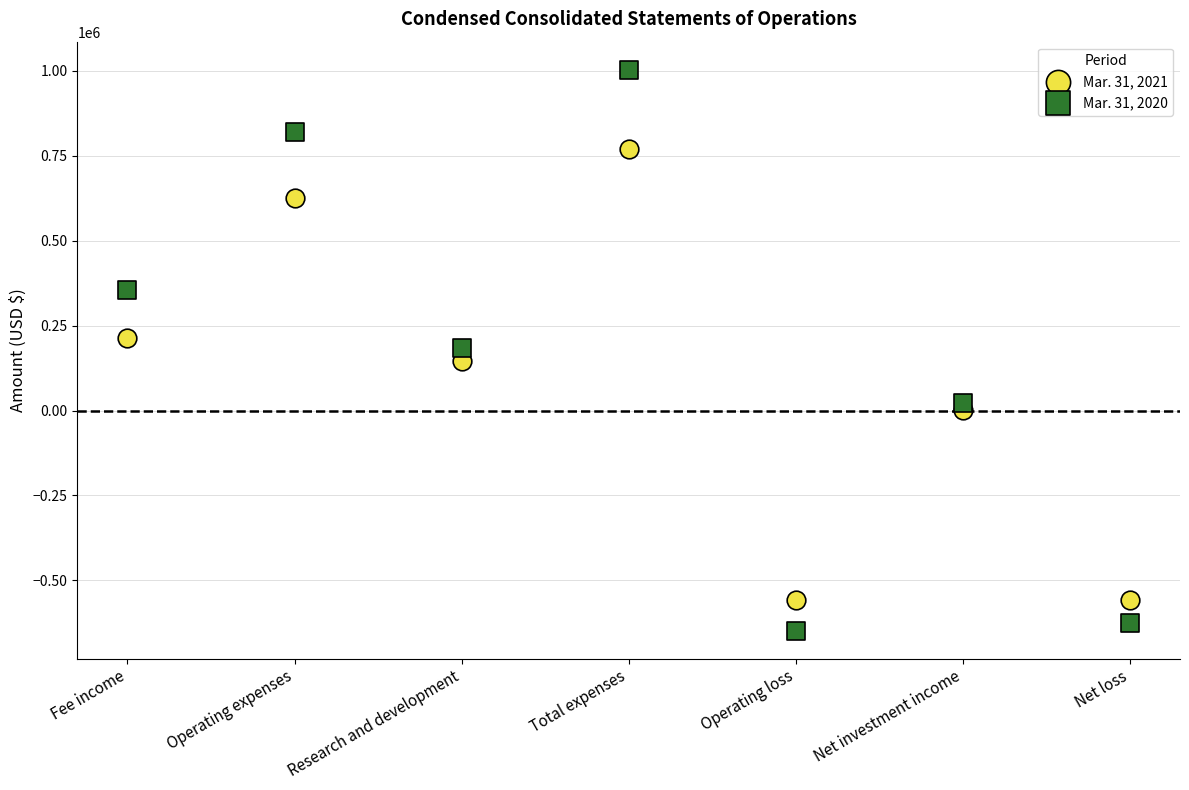

Which series reaches the maximum Y coordinate?

Mar. 31, 2020